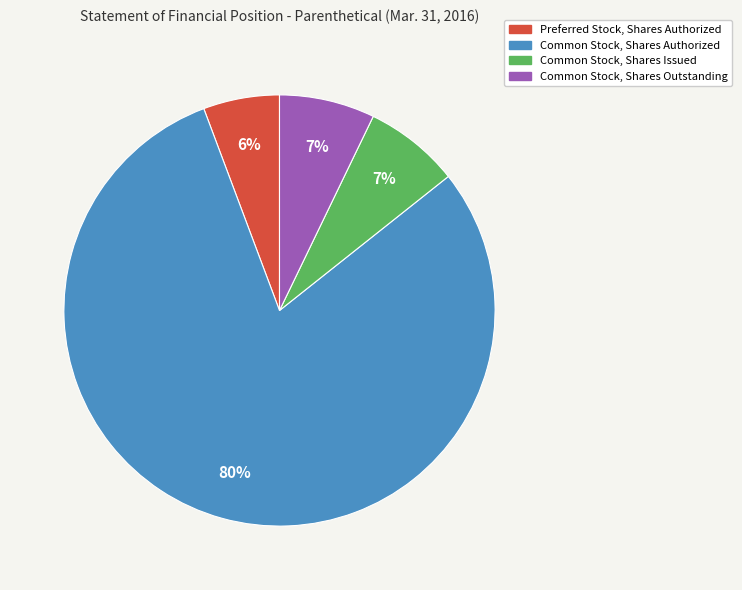

Is it true that Common Stock, Shares Outstanding is 20% of the pie?

False